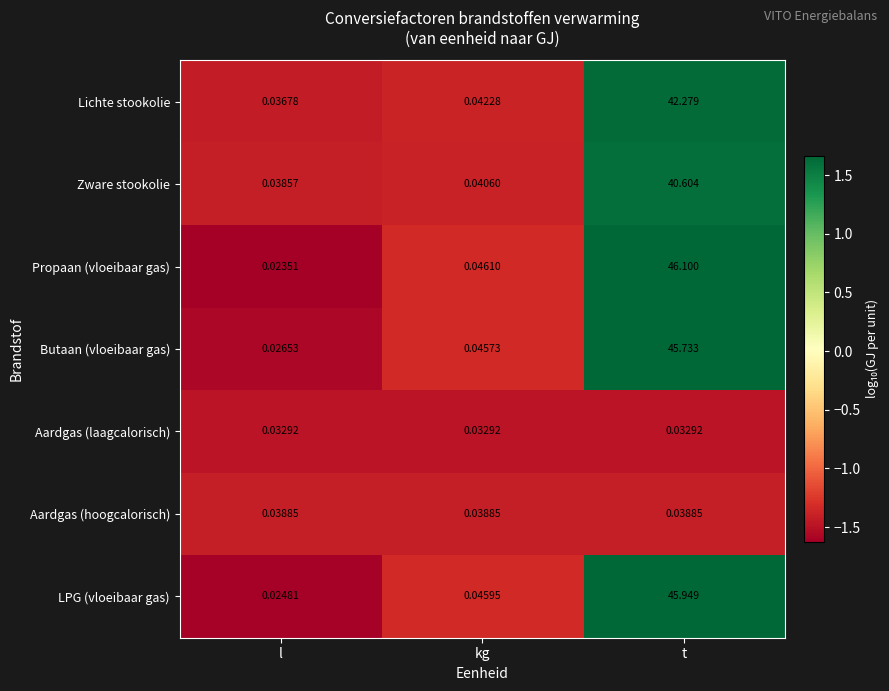

List the series in order of their peak value, highest first.

Propaan (vloeibaar gas), LPG (vloeibaar gas), Butaan (vloeibaar gas), Lichte stookolie, Zware stookolie, Aardgas (hoogcalorisch), Aardgas (laagcalorisch)